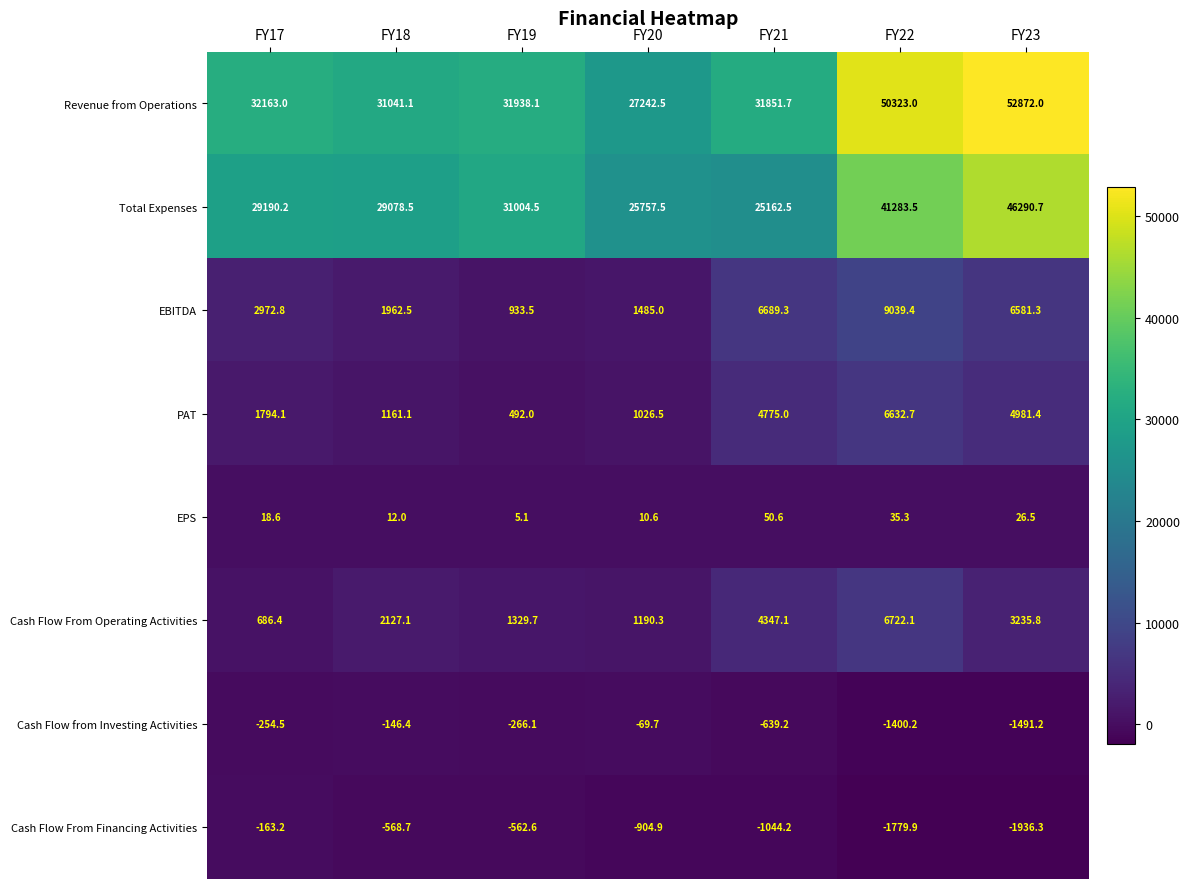

True or false: EBITDA has a value of 933.5 at FY19.

True